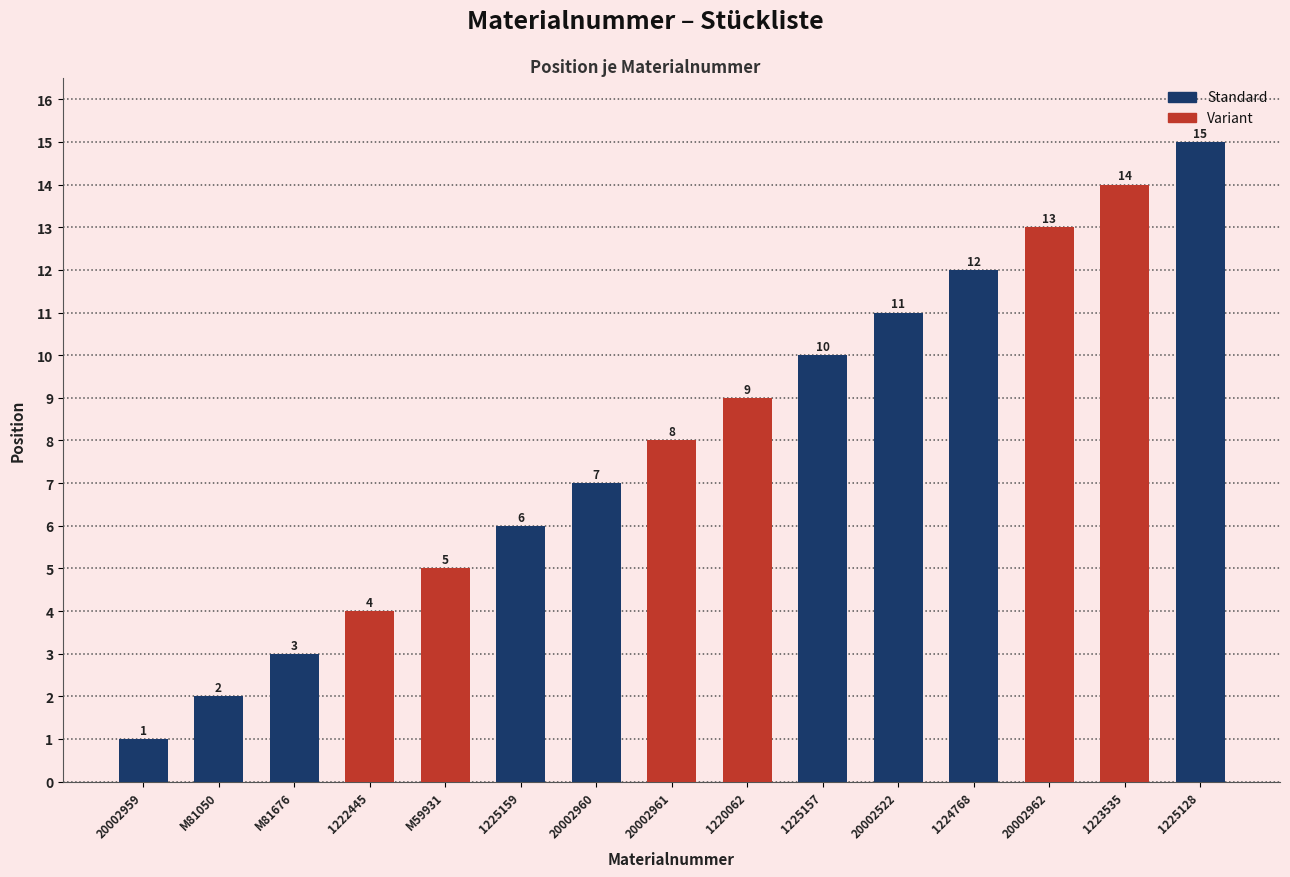

How many data points does each series have?

15